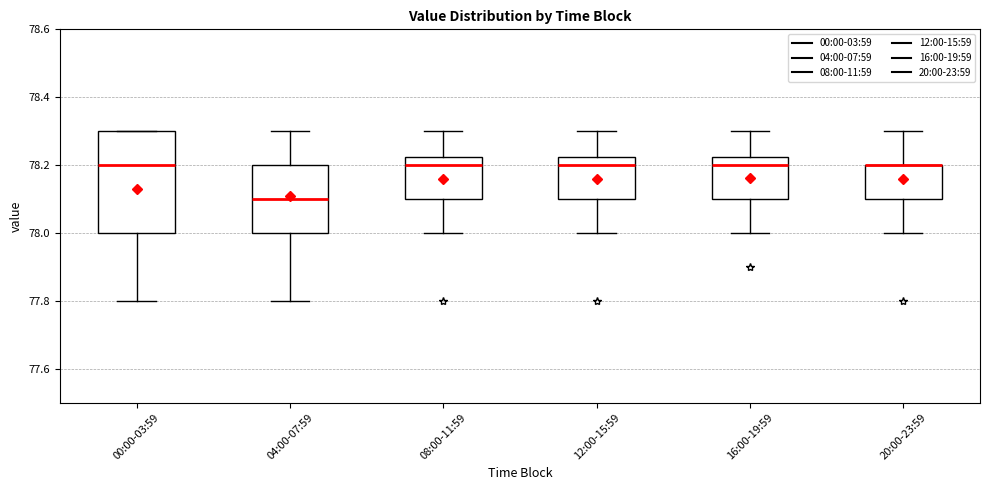

Where is the upper edge of the box for 00:00-03:59 on the y-axis? The values are not printed on the chart, so give them approximately, as read against the axis.

78.30